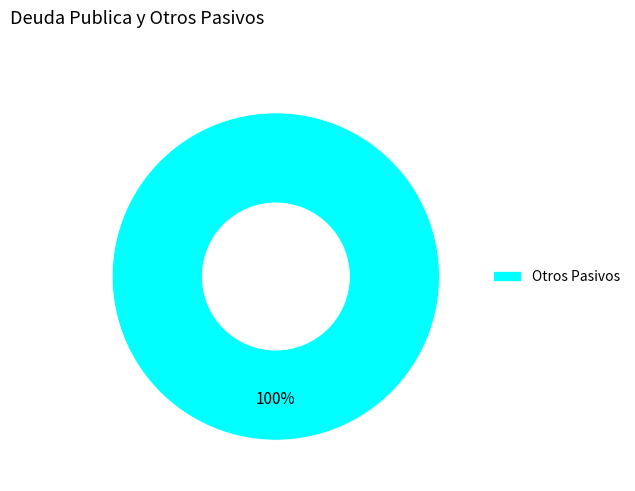

To the nearest percent, what portion does Otros Pasivos represent?

100%